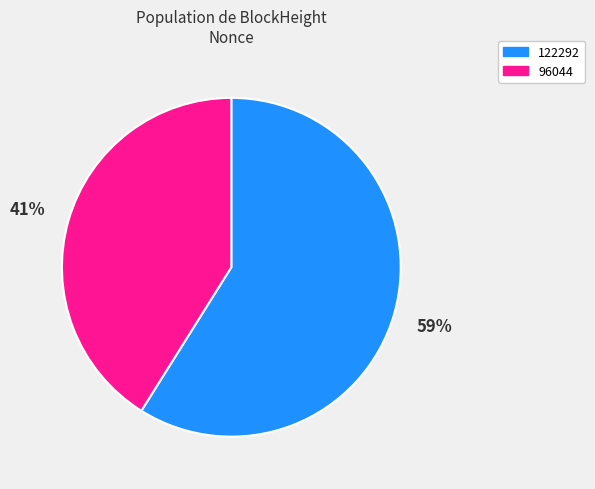

What is the ratio of the value at 122292 to the value at 96044?

1.4